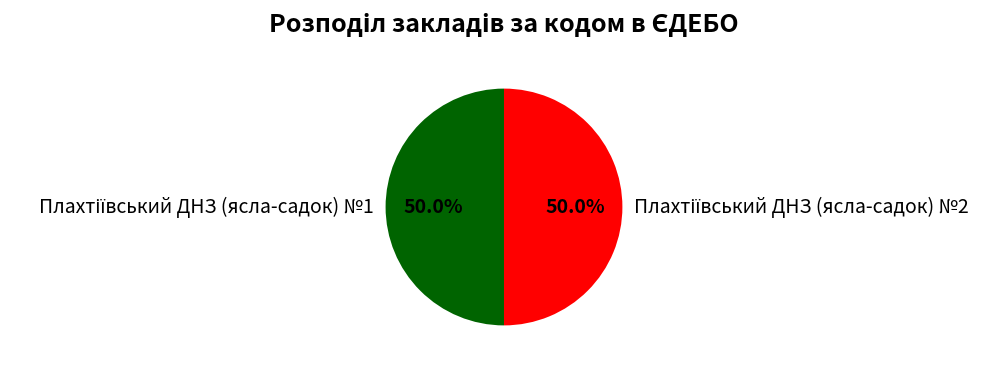

What is the smallest slice in the pie chart?

Плахтіївський ДНЗ (ясла-садок) №1